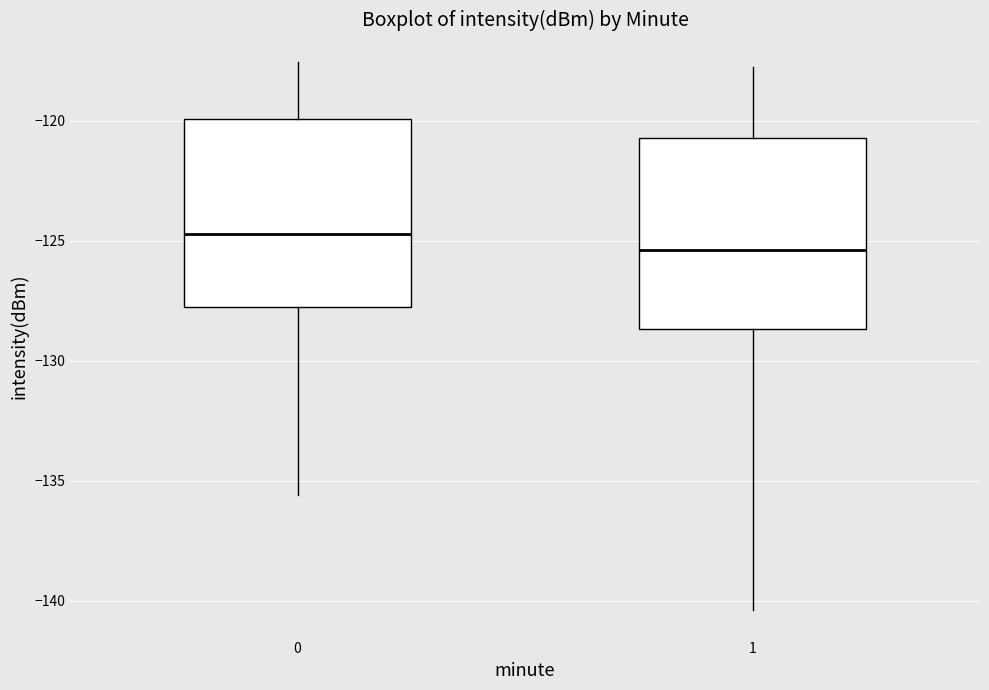

Which box's median line is the lowest?

1